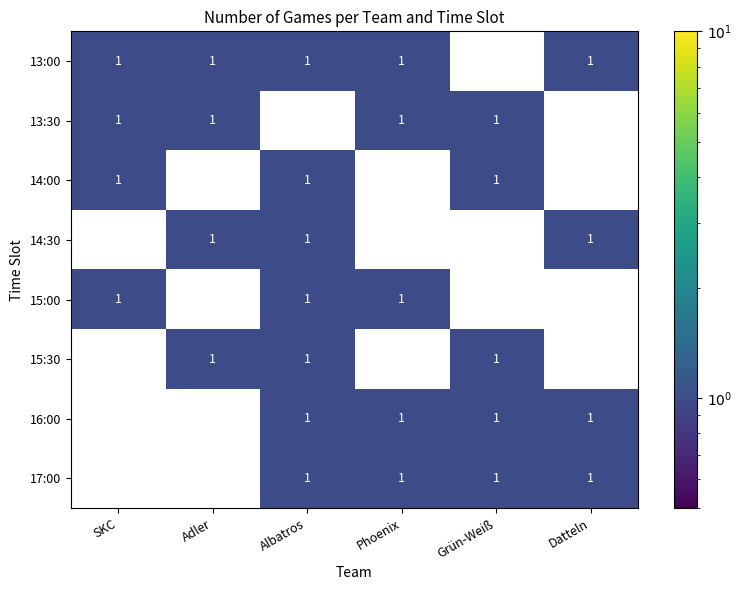

True or false: 13:30 has a value of 1 at Phoenix.

True